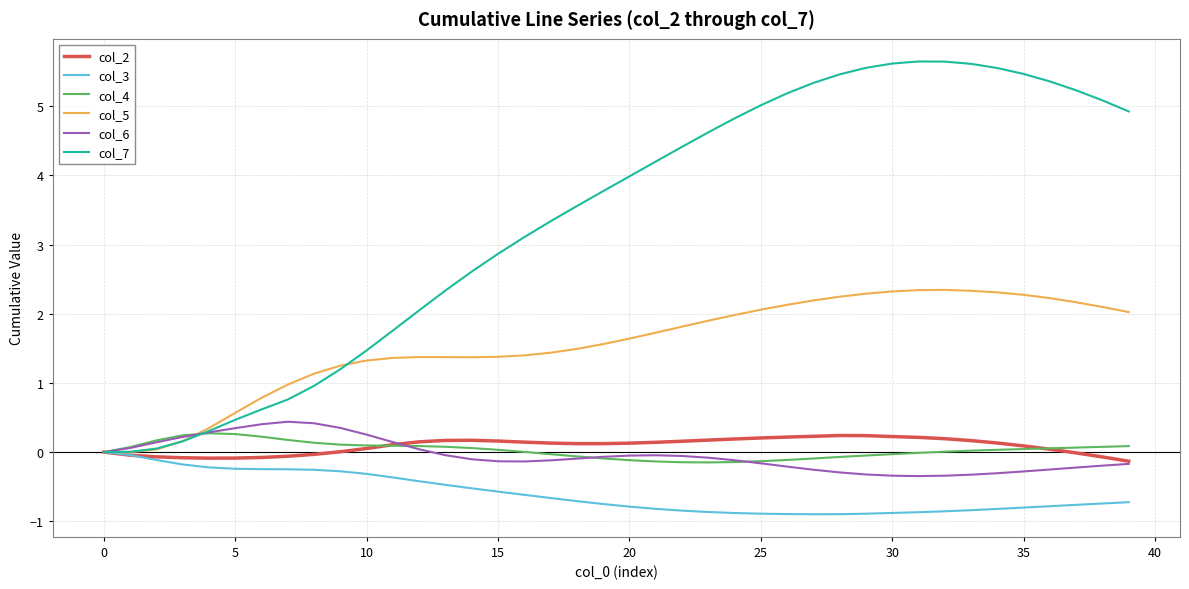

What is the sum of all col_3 values?

-24.0